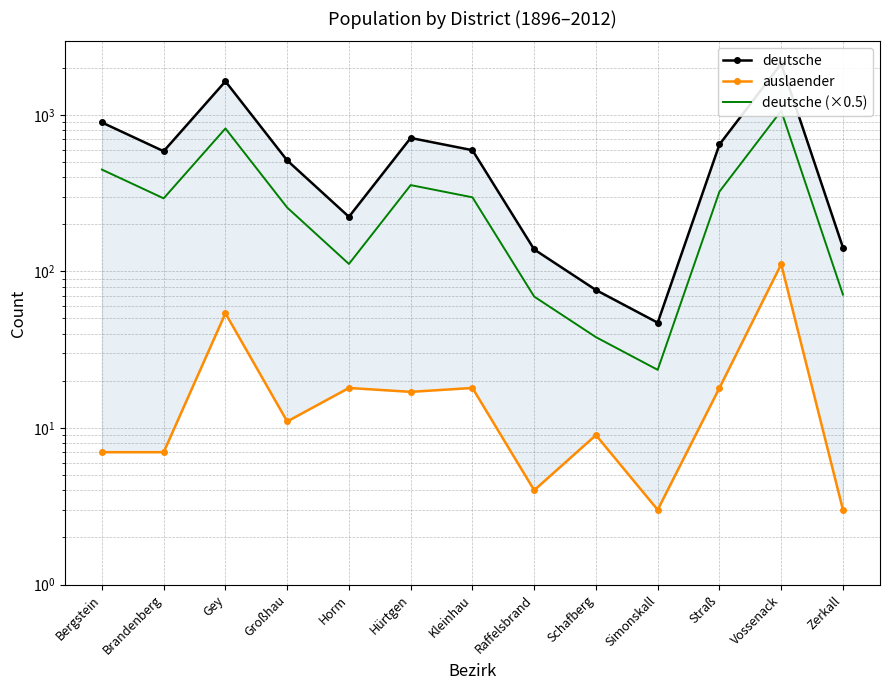

Count the number of categories in the chart.

13